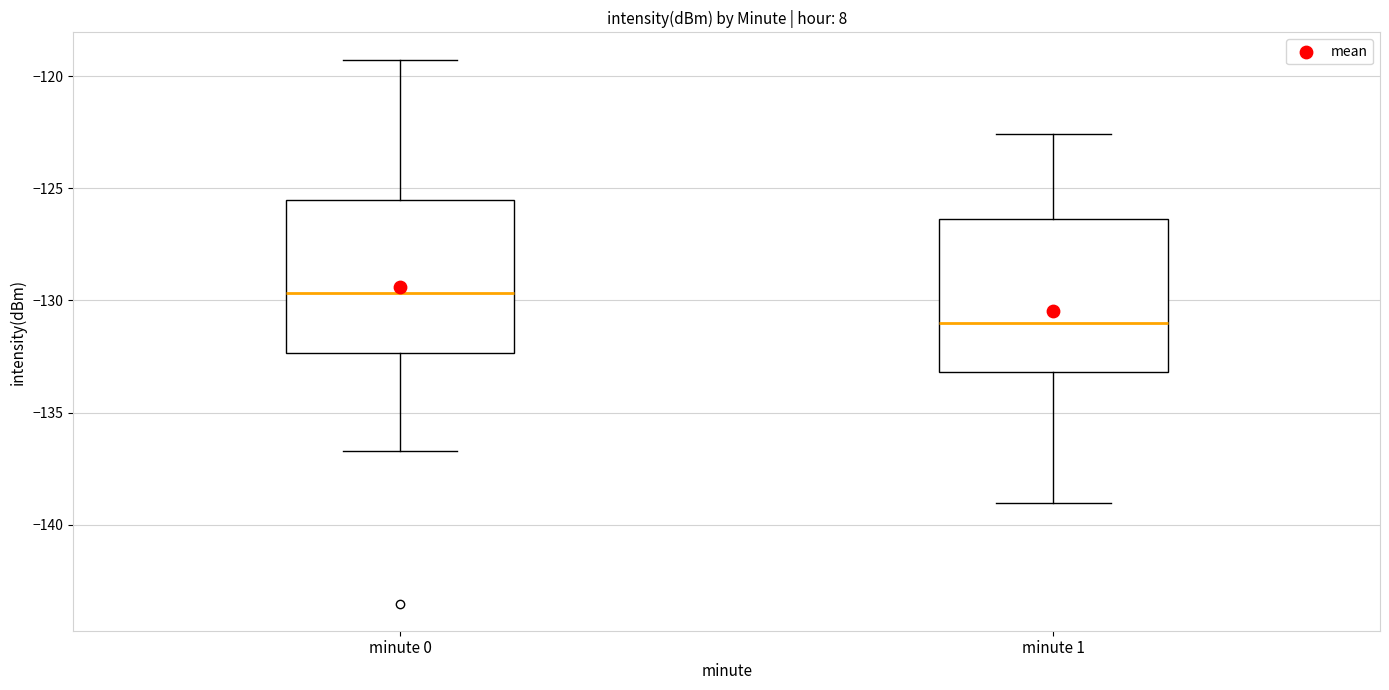

Where does the lower whisker of the box for minute 0 end on the y-axis? The values are not printed on the chart, so give them approximately, as read against the axis.

-136.5